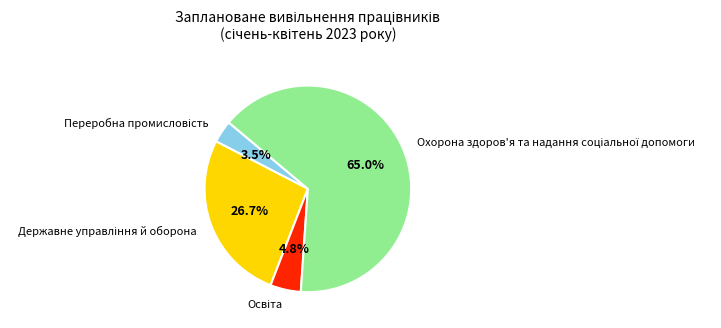

Count the number of slices in the pie.

4